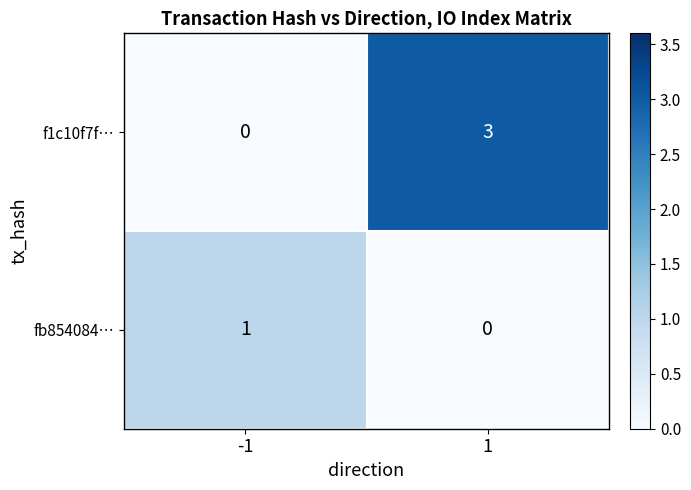

Which series has the largest total across all categories?

f1c10f7f…